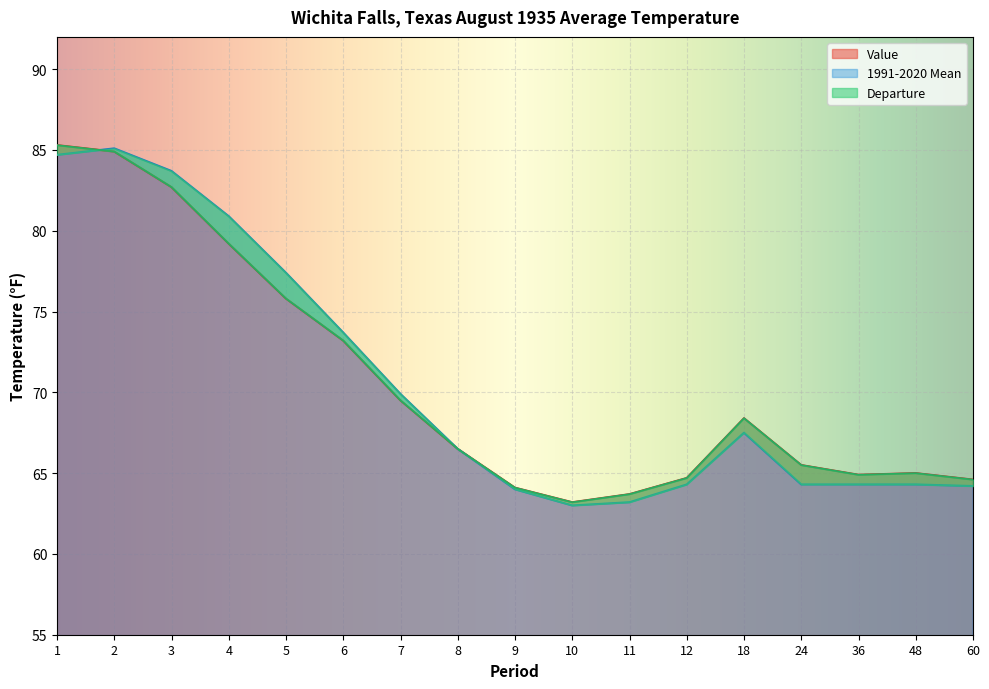

What is the difference between the second highest and minimum values in the Value series?

21.7